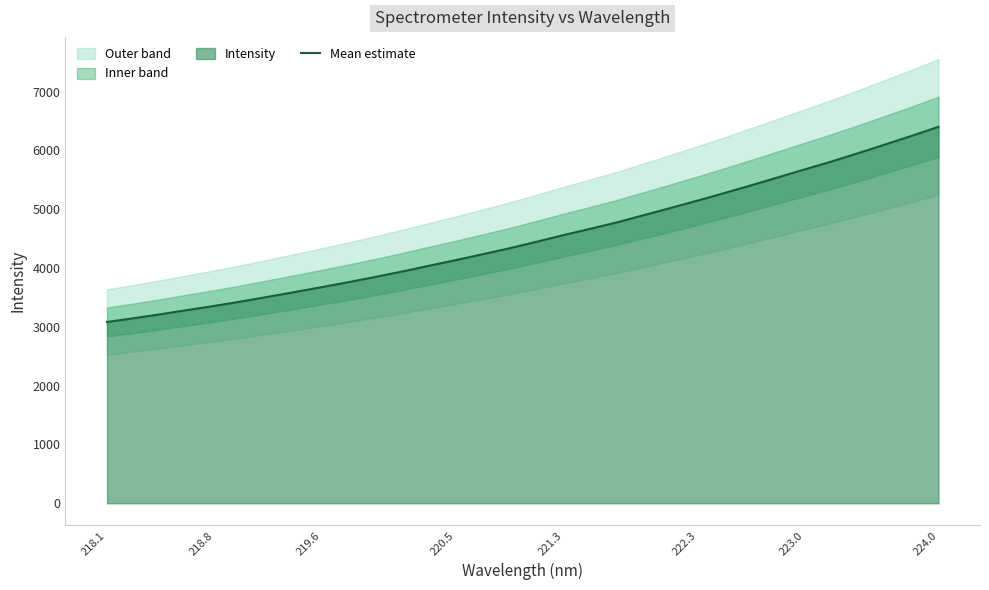

Is it true that Mean estimate equals 7713.4 at 222.3?

False